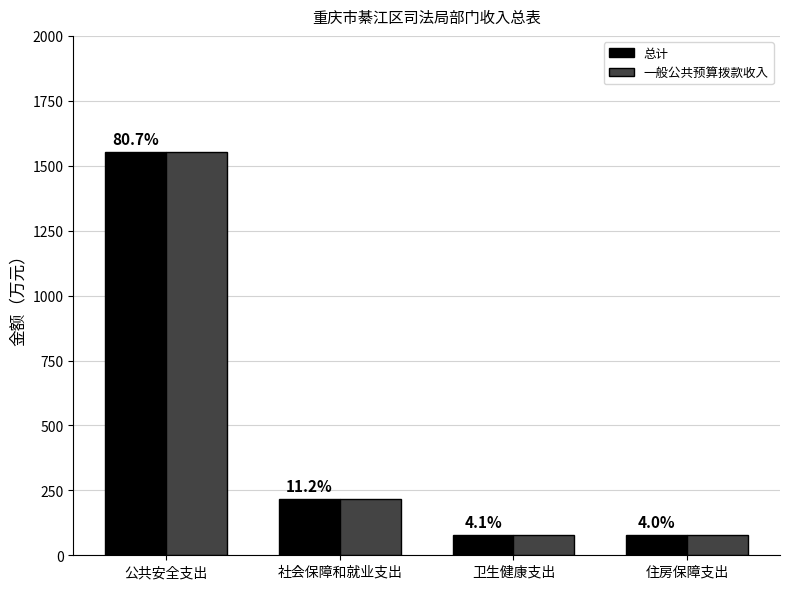

How many groups of bars are there?

4